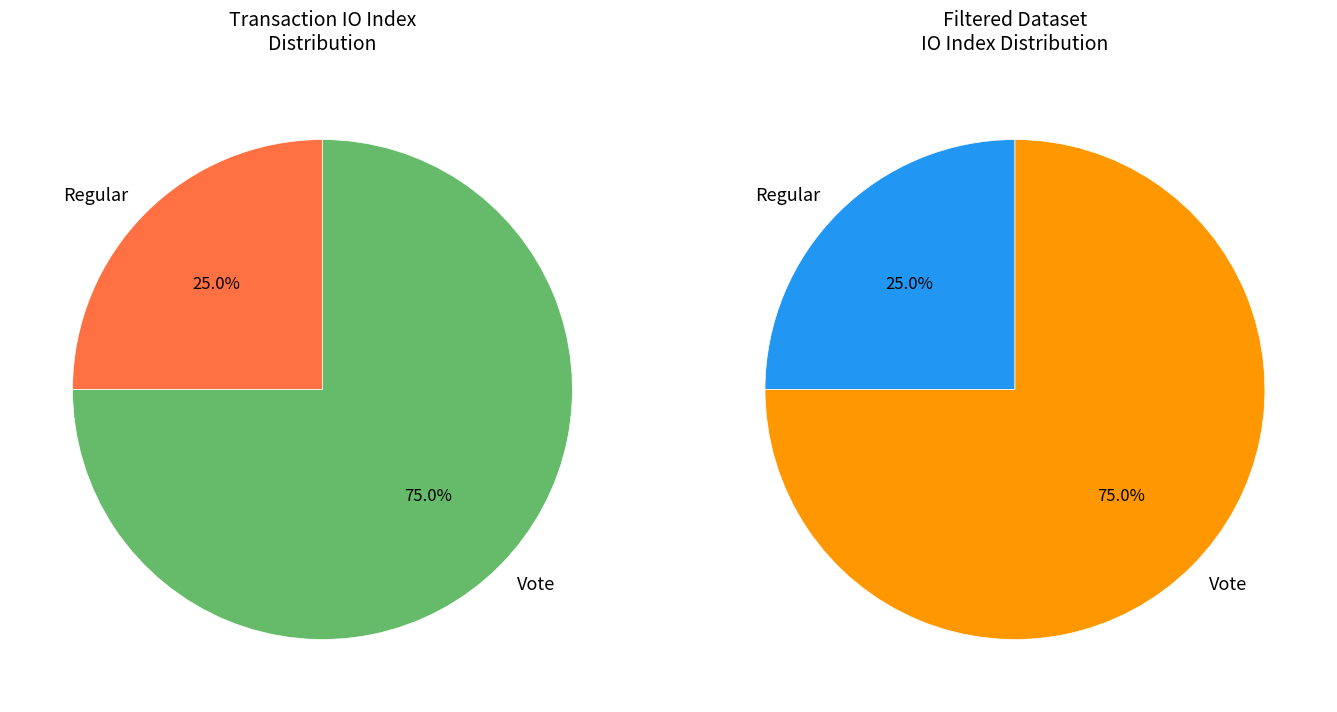

Do Vote (io_index=3) and Regular (io_index=0) together represent more than half of the pie?

Yes